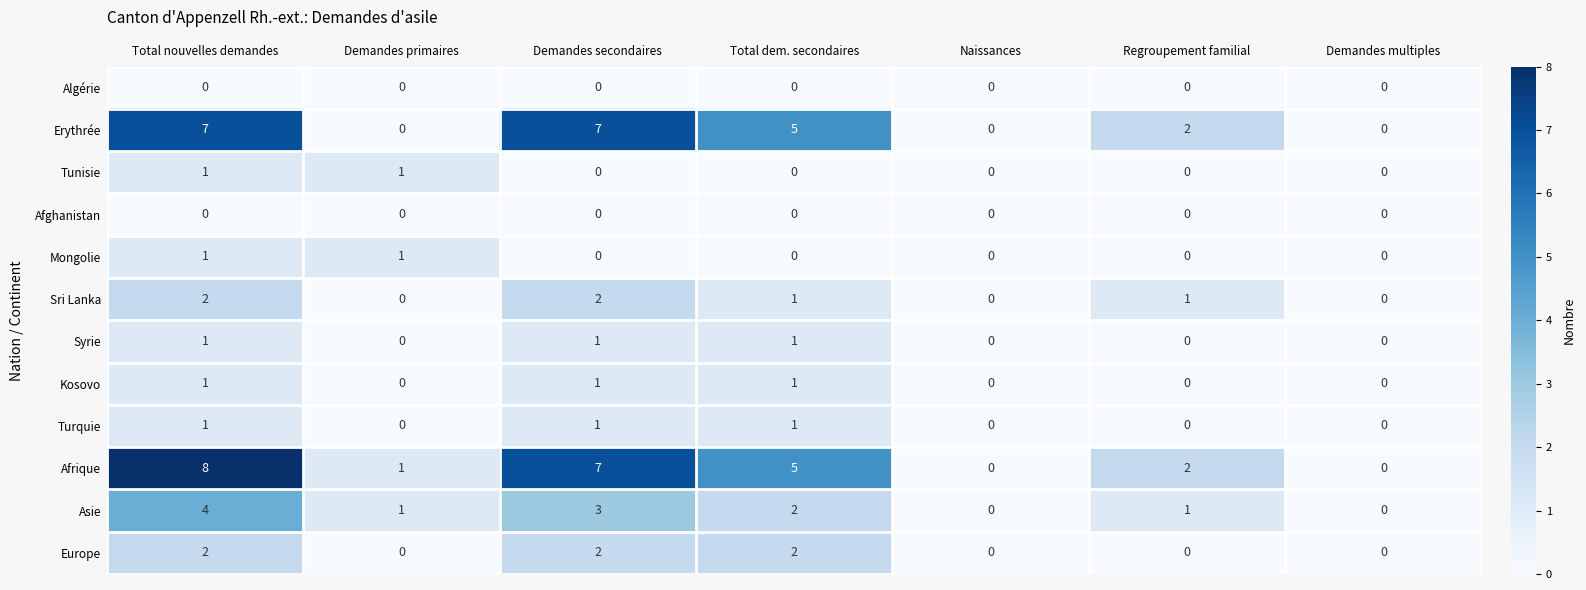

What is the total value across all series at Total nouvelles demandes?

28